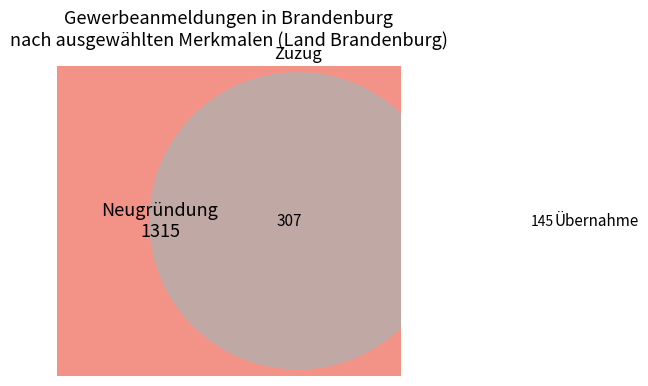

True or false: Neugründung accounts for 74% of the total.

True